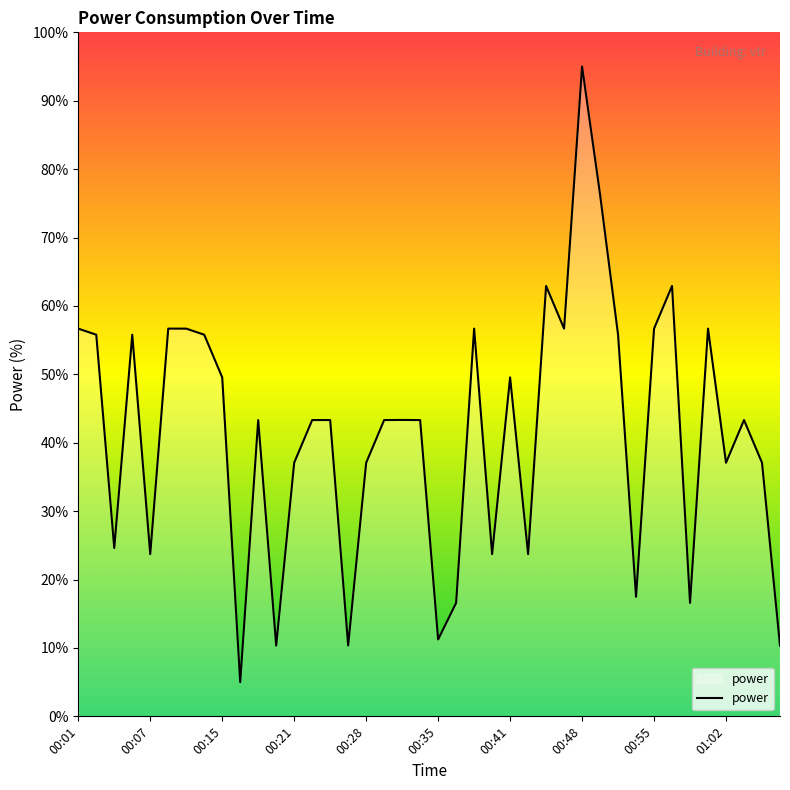

What is the minimum value shown in the chart?

5.0